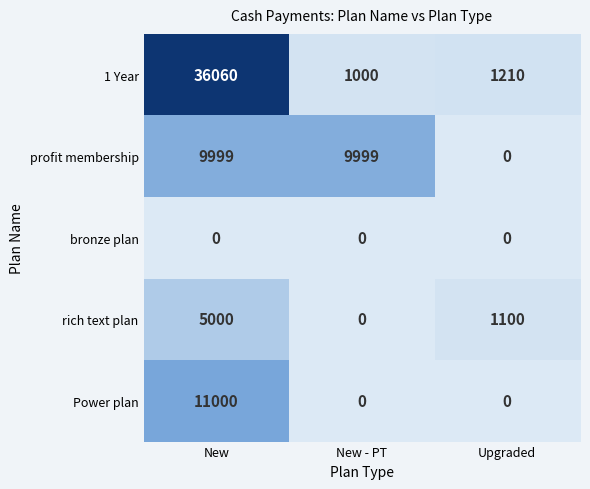

Reading left to right, extract all data points from this chart.

1 Year: New=36060	New - PT=1000	Upgraded=1210
profit membership: New=9999	New - PT=9999	Upgraded=0
bronze plan: New=0	New - PT=0	Upgraded=0
rich text plan: New=5000	New - PT=0	Upgraded=1100
Power plan: New=11000	New - PT=0	Upgraded=0